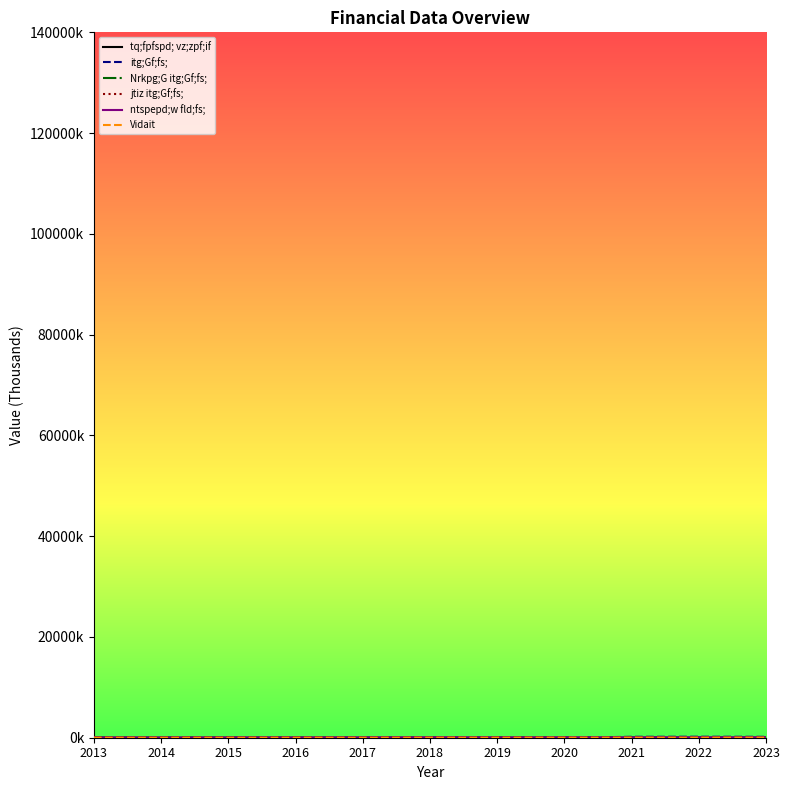

Does the chart have visible grid lines?

No